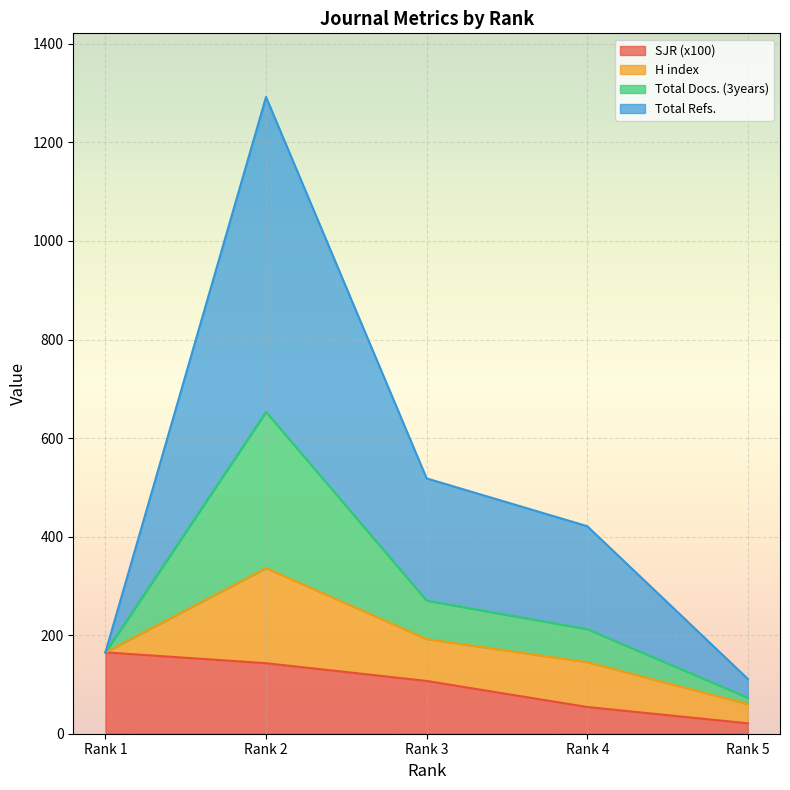

Rank the categories by SJR value from lowest to highest.

Rank 5, Rank 4, Rank 3, Rank 2, Rank 1